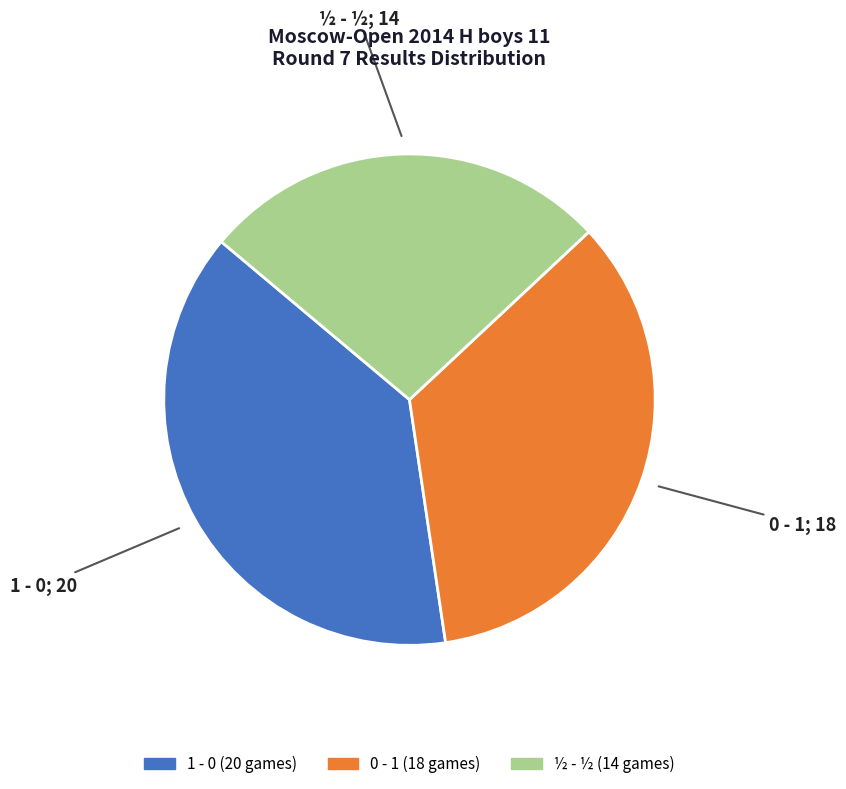

Rank the categories by value from lowest to highest.

½ - ½, 0 - 1, 1 - 0